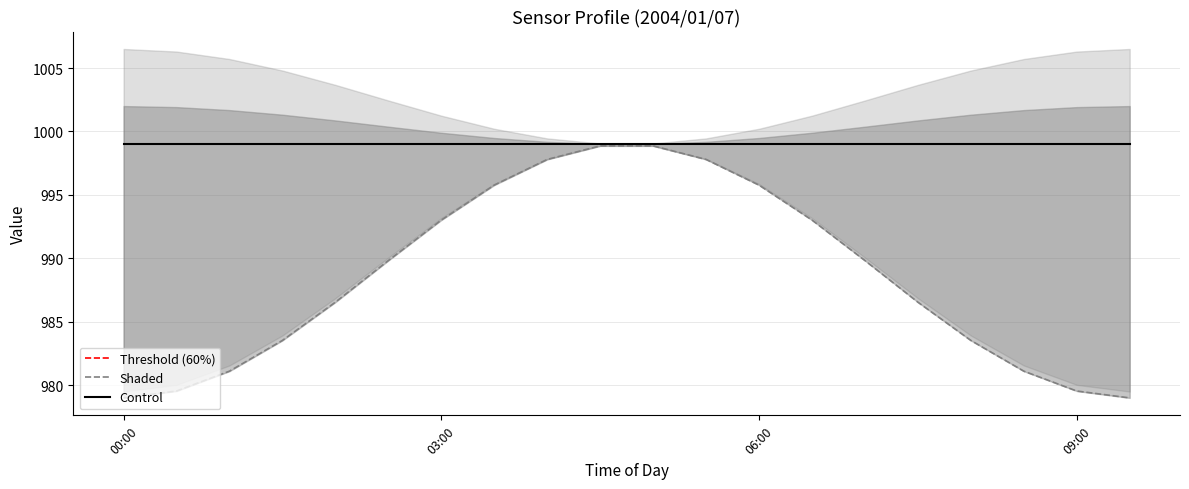

True or false: Shaded and Threshold (60%) cross at least once.

False